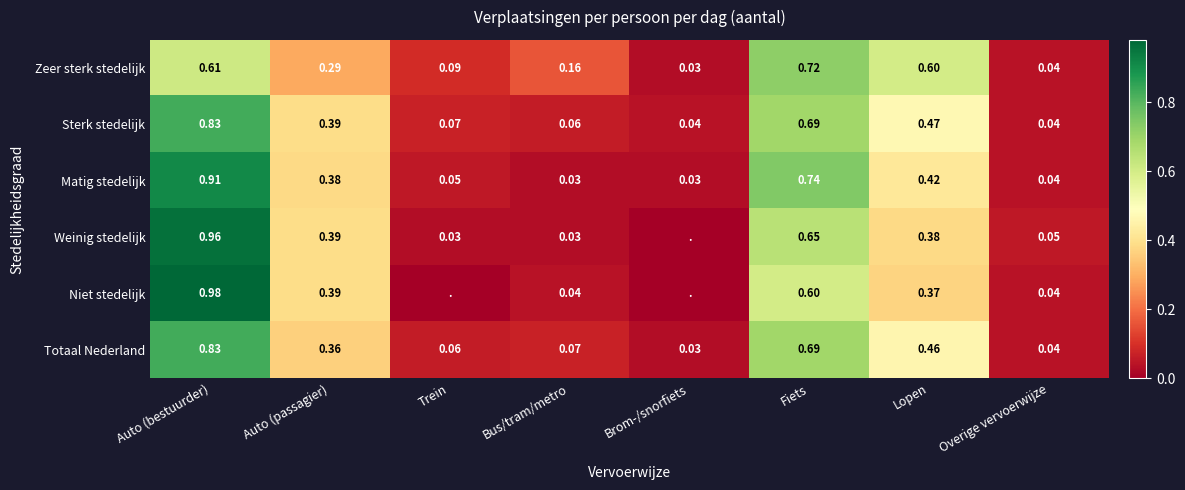

At Lopen, list the series in order from smallest to largest.

Niet stedelijk, Weinig stedelijk, Matig stedelijk, Totaal Nederland, Sterk stedelijk, Zeer sterk stedelijk